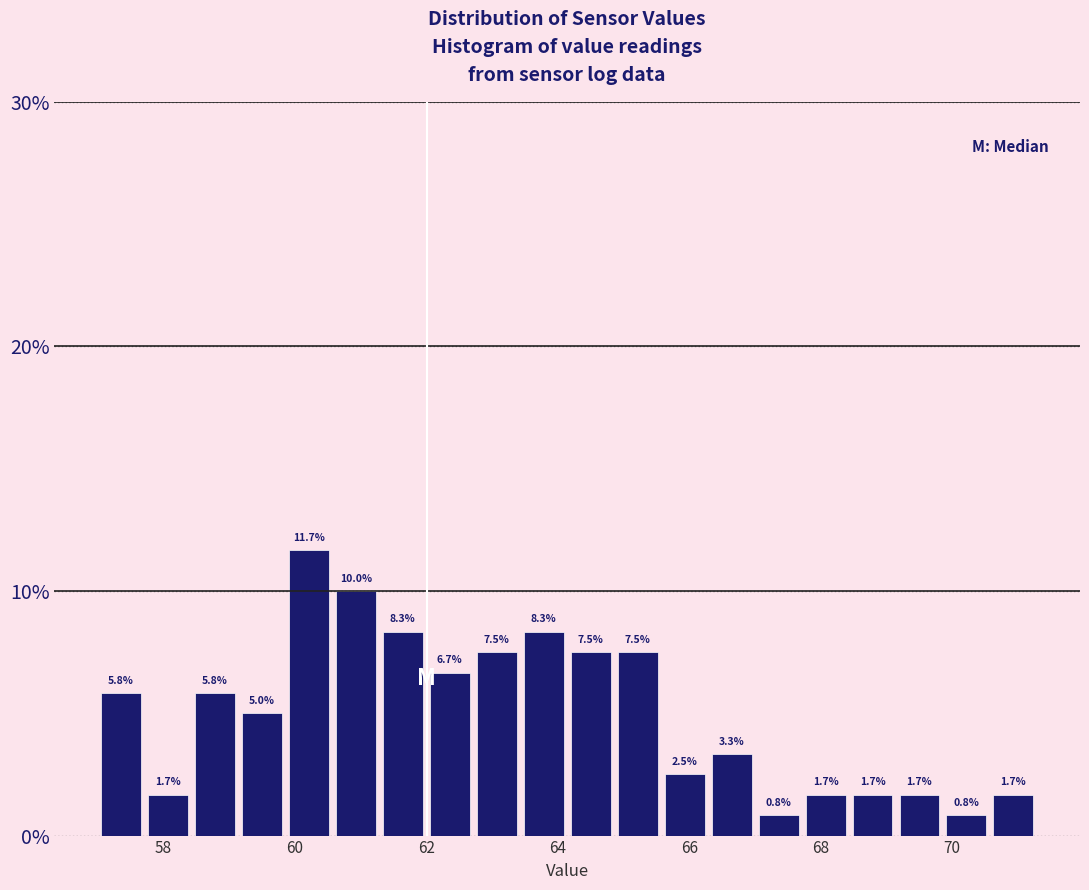

Around what value on the x-axis is the tallest bar? Give the approximate position of its centre, as read against the axis.

60.2